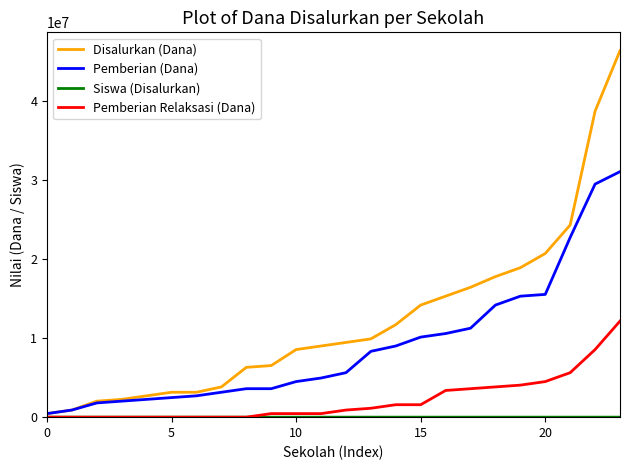

How many lines are shown in the chart?

4